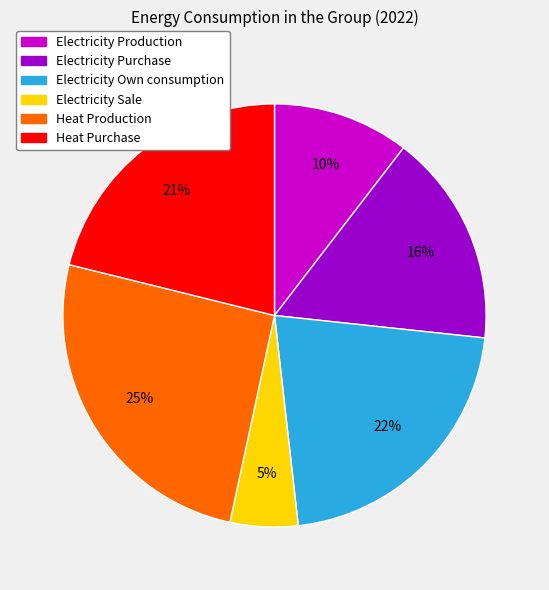

To the nearest percent, what percentage of the pie is Electricity Purchase?

16%